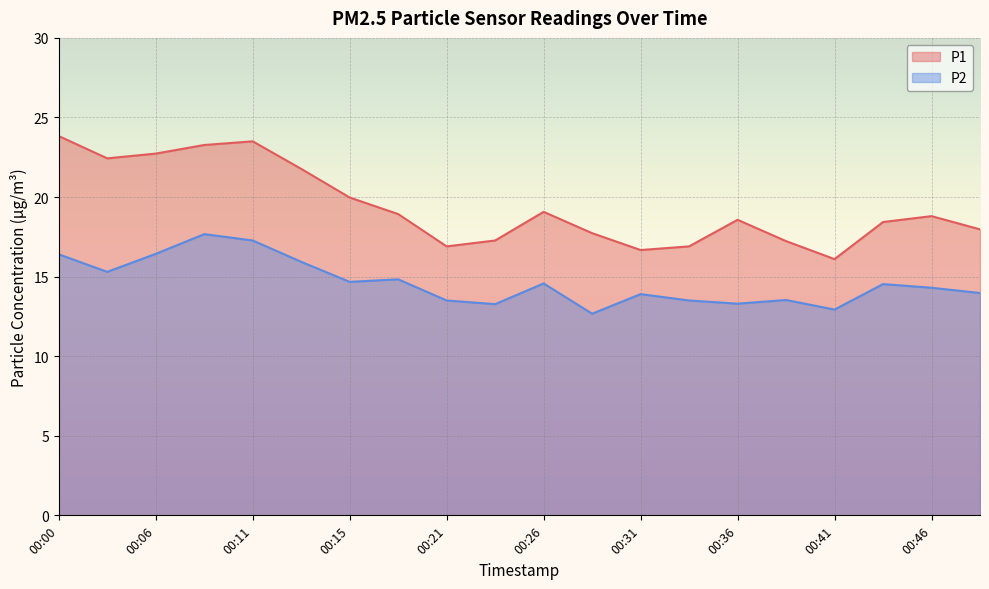

What is the difference between the second highest and minimum values in the P1 series?

7.4